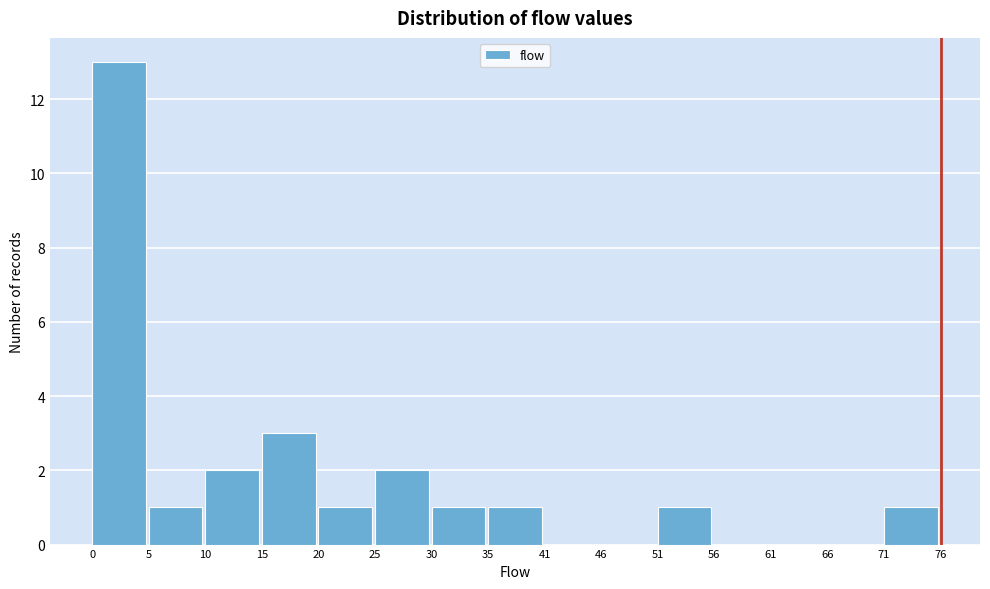

Reading left to right, transcribe this chart: for each bar, give the range it covers on the x-axis and its height. The values are not printed on the chart, so give them approximately, as read against the axis.

0 to 5: 13
5 to 10: 1
10 to 15: 2
15 to 20: 3
20 to 25: 1
25 to 30: 2
30 to 35: 1
35 to 41: 1
41 to 46: 0
46 to 51: 0
51 to 56: 1
56 to 61: 0
61 to 66: 0
66 to 71: 0
71 to 76: 1